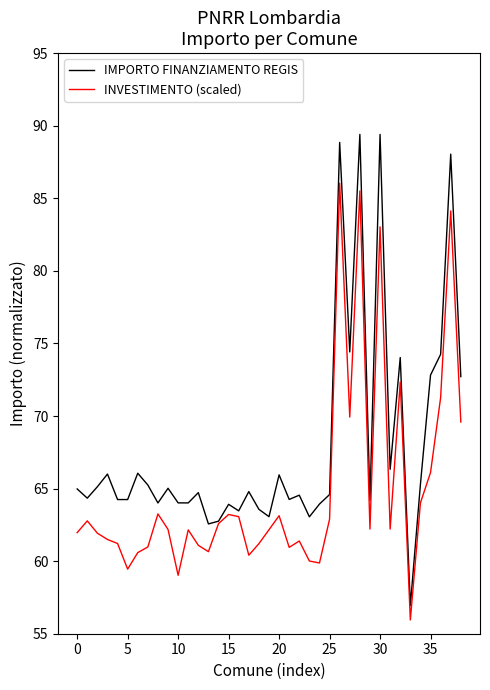

List the series in order of their peak value, lowest first.

INVESTIMENTO (scaled), IMPORTO FINANZIAMENTO REGIS